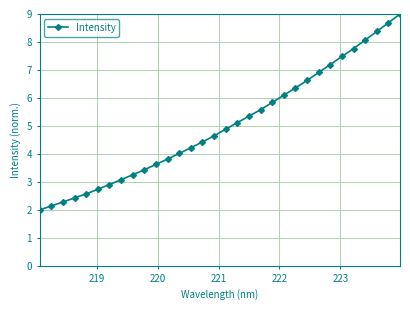

What is the greatest value displayed?

9.0